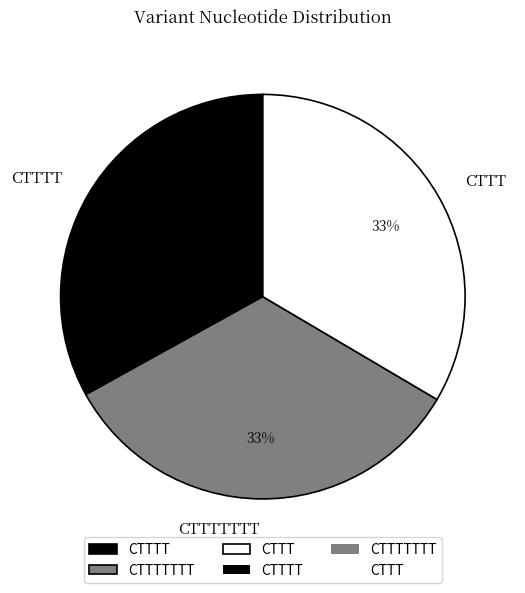

Is it true that CTTT is 33% of the pie?

True